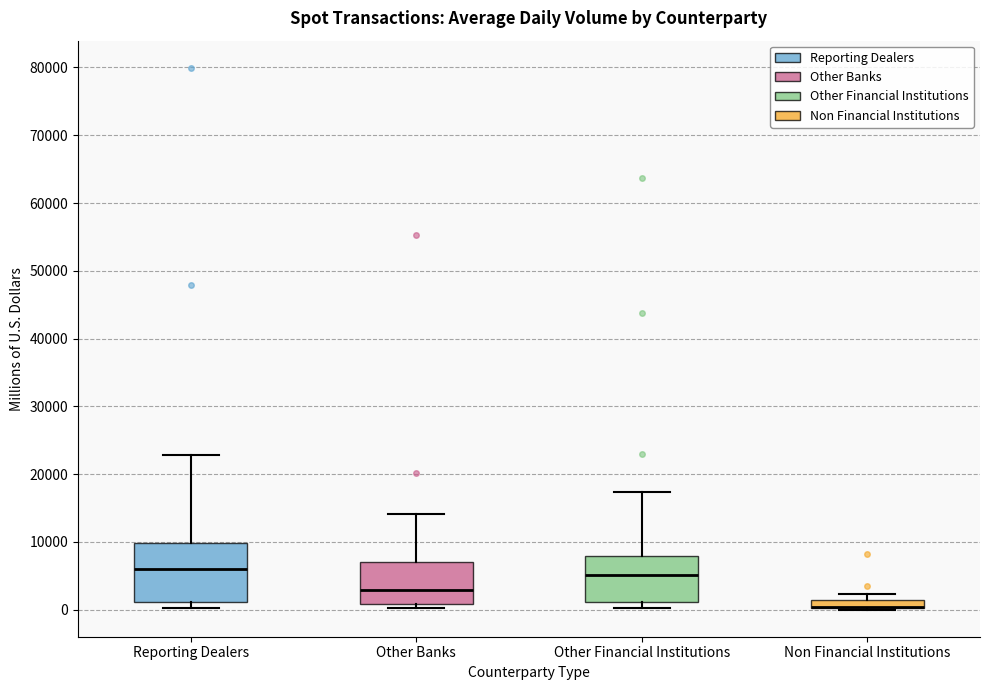

Which box is the tallest, from its lower edge to its upper edge?

Reporting Dealers